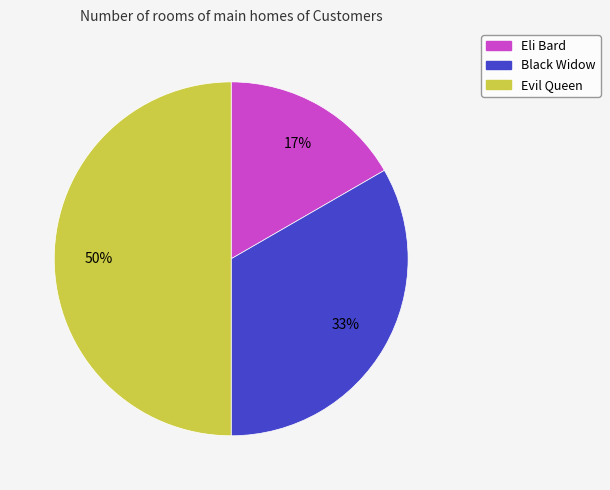

What is the smallest slice in the pie chart?

Eli Bard